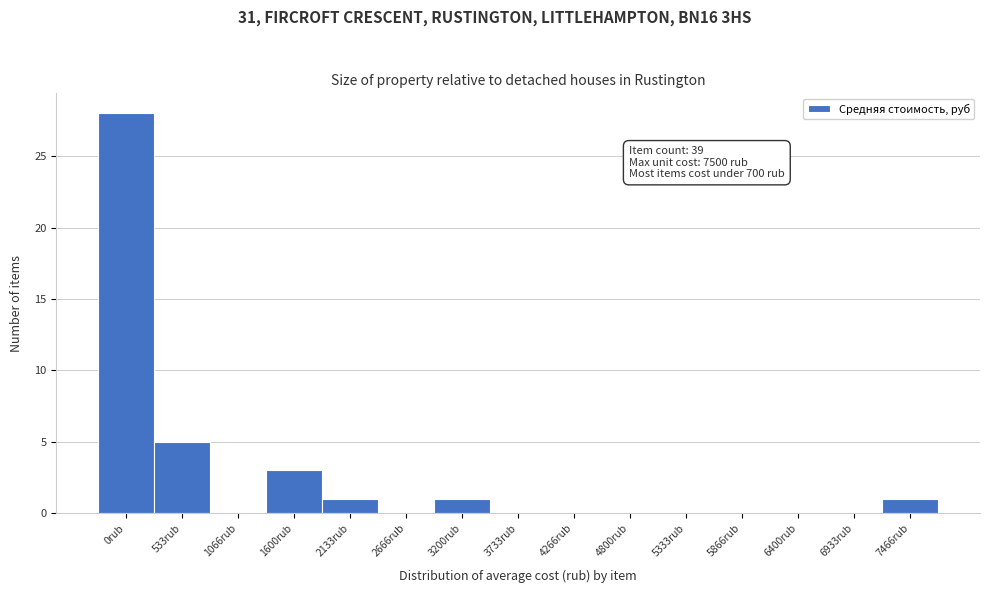

Reading left to right, list all the values displayed in this chart.

0rub=28	533rub=5	1066rub=0	1600rub=3	2133rub=1	2666rub=0	3200rub=1	3733rub=0	4266rub=0	4800rub=0	5333rub=0	5866rub=0	6400rub=0	6933rub=0	7466rub=1